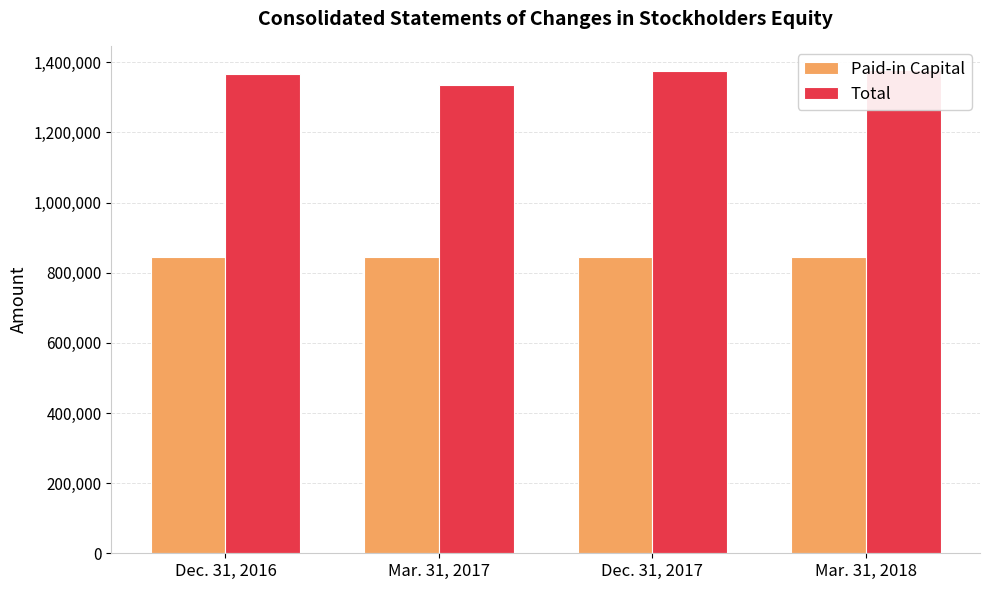

What is the difference between the highest and lowest values at Dec. 31, 2017?

532080